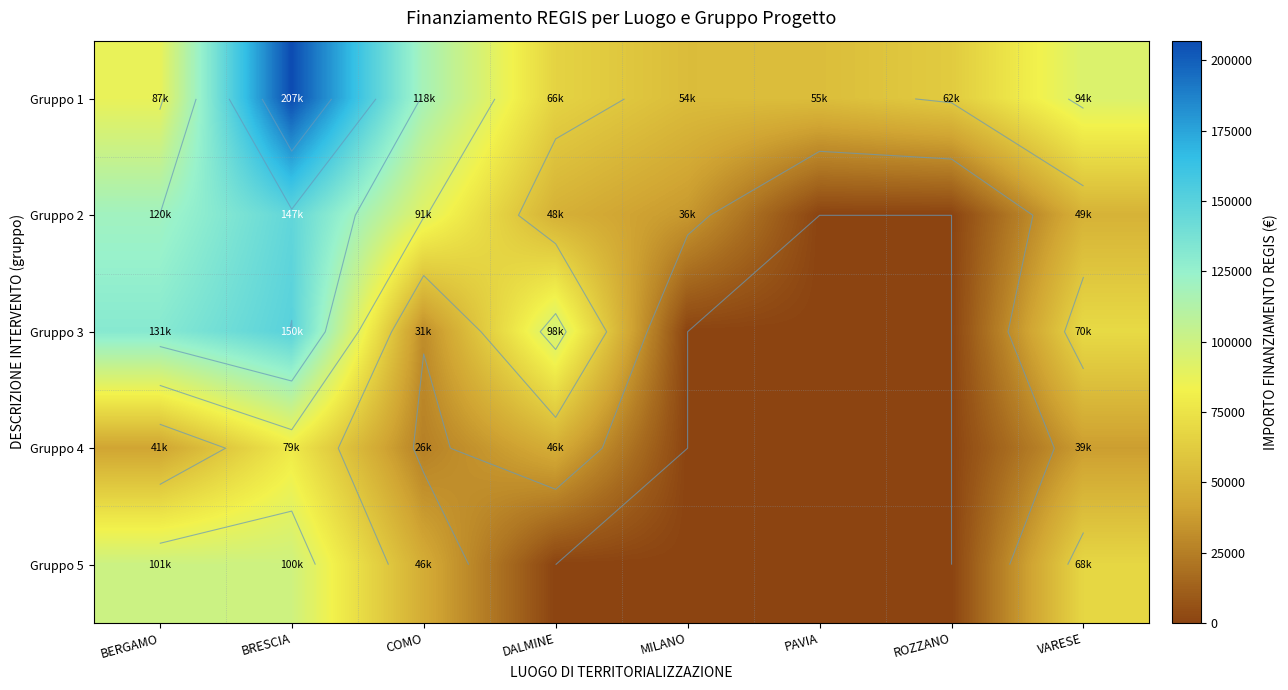

What is the difference between the second highest and second lowest values in the Gruppo 3 series?

131349.7